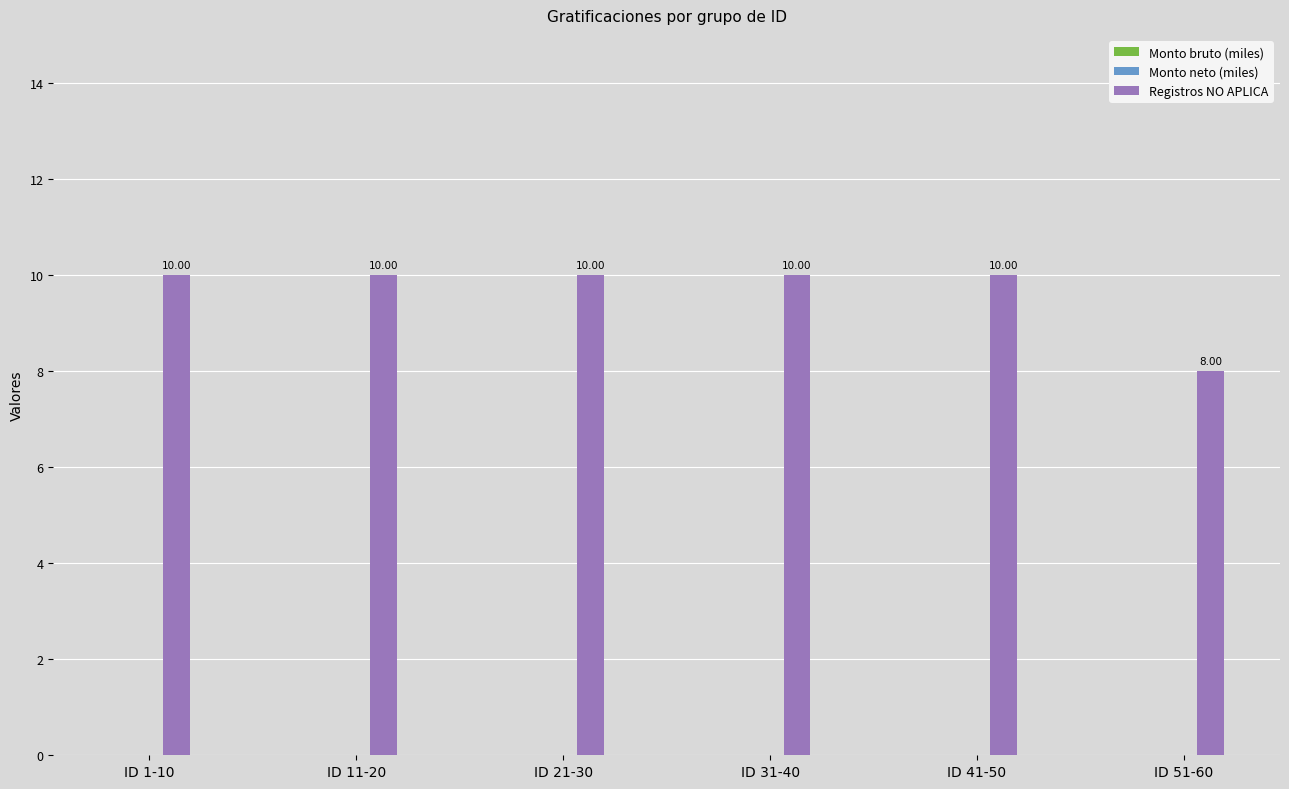

Count the number of categories in the chart.

6